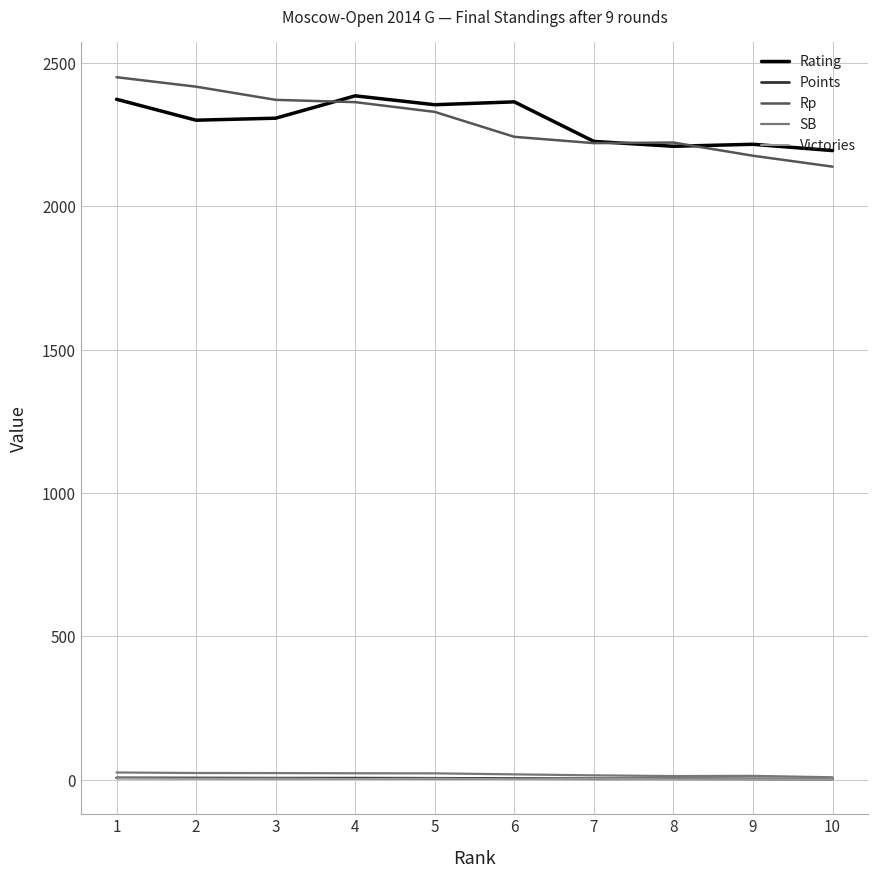

How many lines are shown in the chart?

5